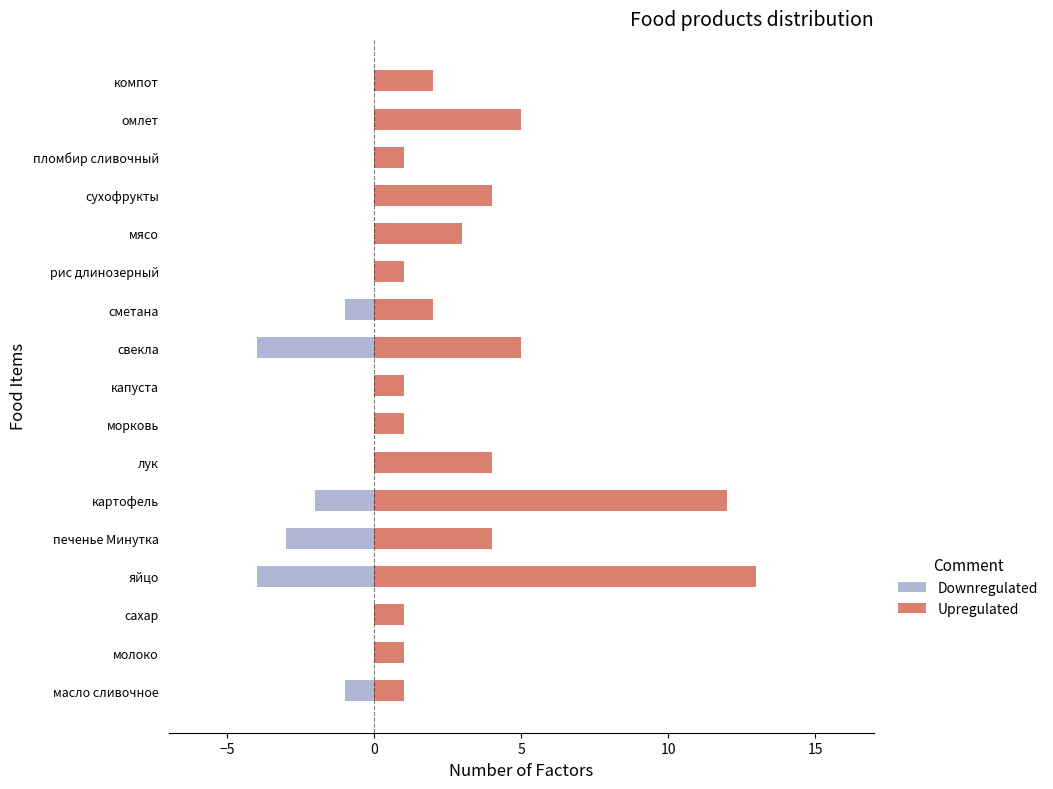

What is the sum of the Downregulated values at сухофрукты and печенье Минутка?

-3